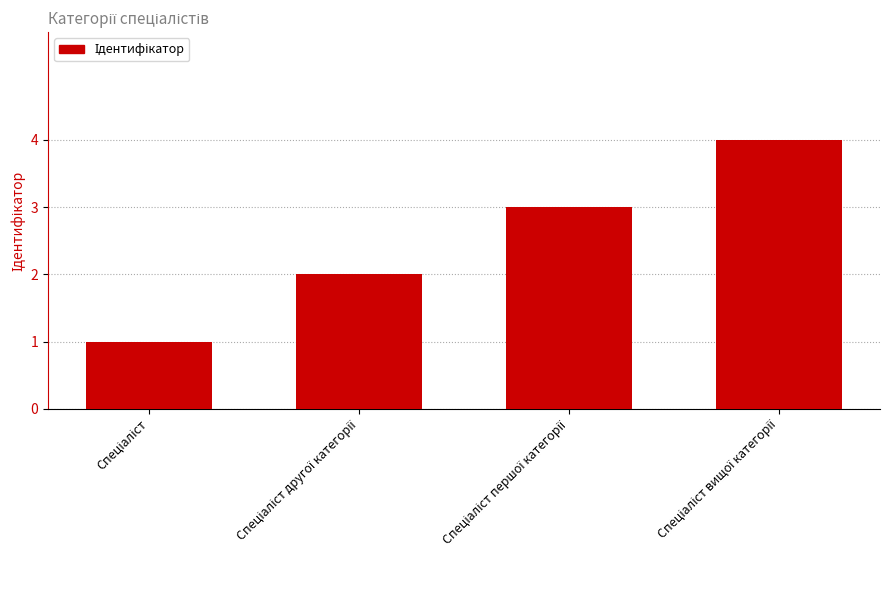

What is the greatest value displayed?

4